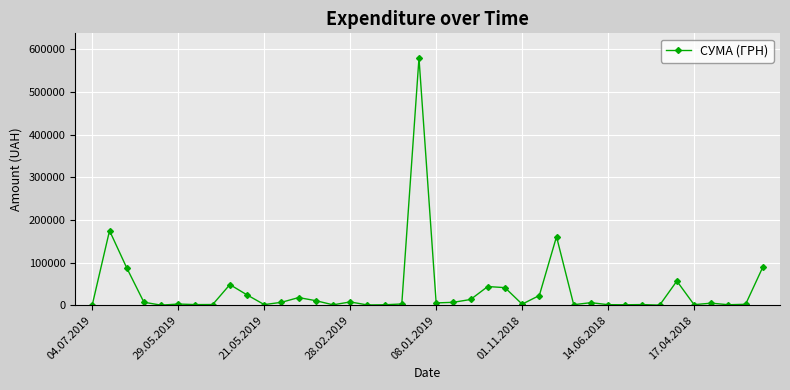

What is the average value?

36091.7